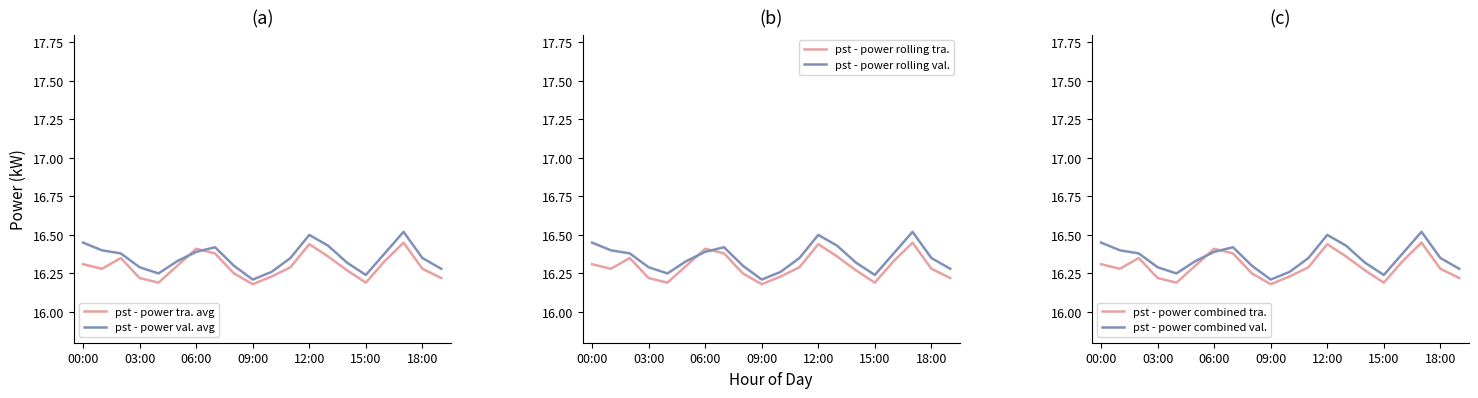

True or false: pst - power combined val. and pst - power rolling val. intersect in this chart.

False